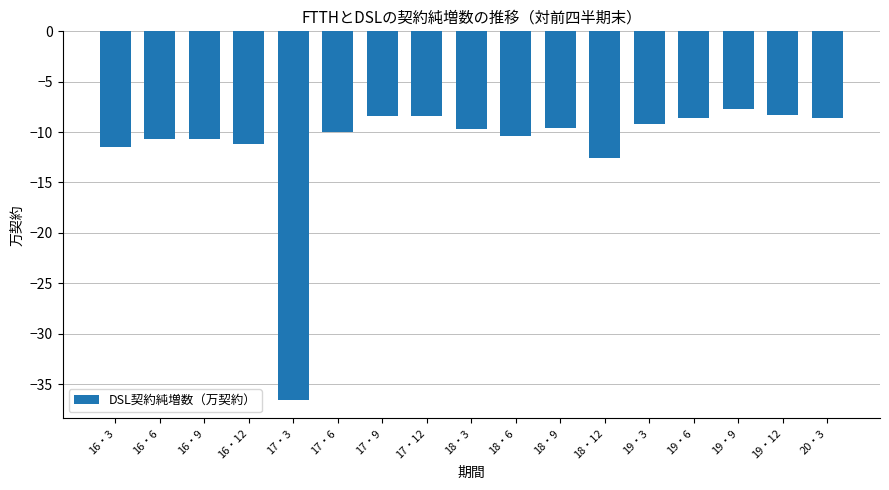

The value at 19・3 is -12.8. True or false?

False